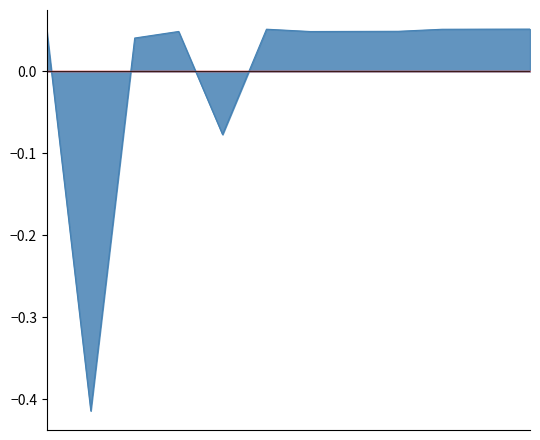

Which category has the lowest value across all series?

1976